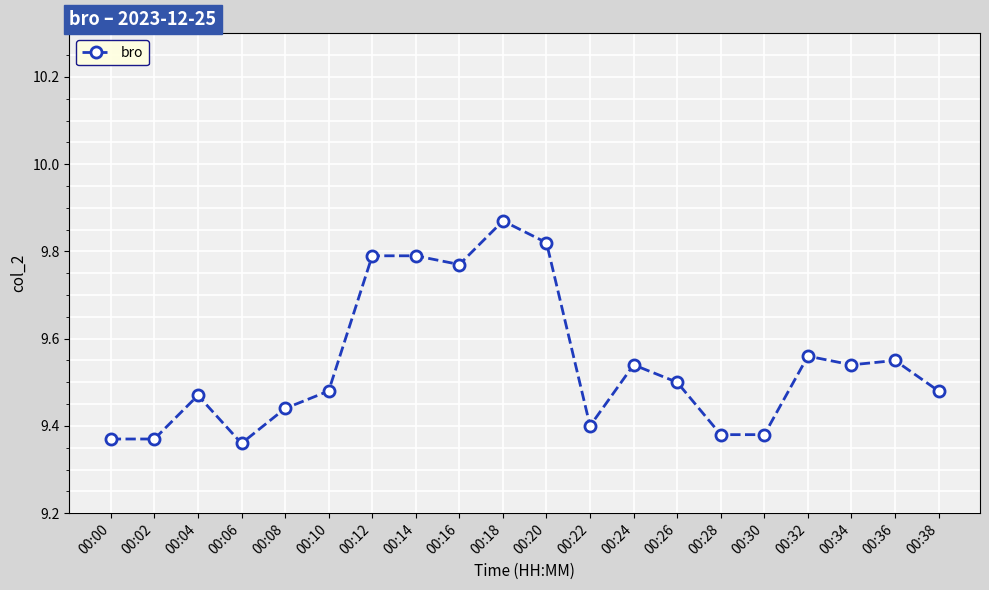

How many values are between 9 and 10?

20